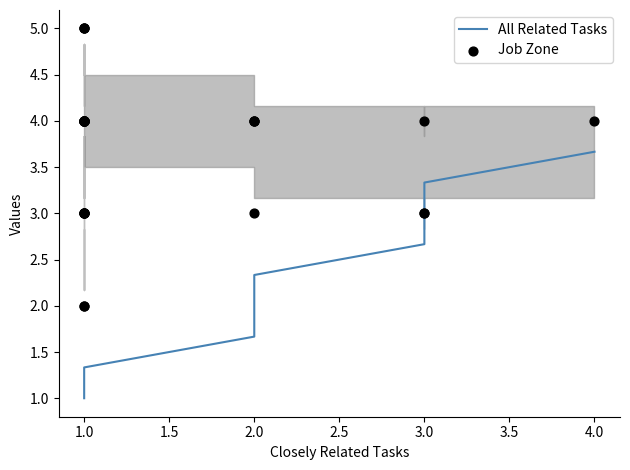

What are all the series names shown in the legend?

All Related Tasks, Job Zone